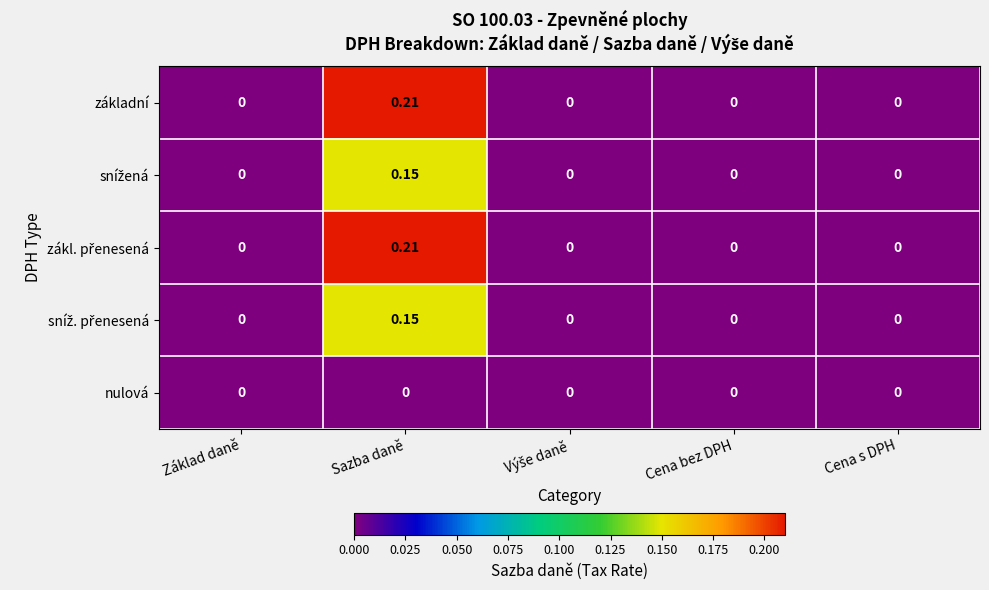

At which category does the chart reach its peak across all series?

Sazba daně